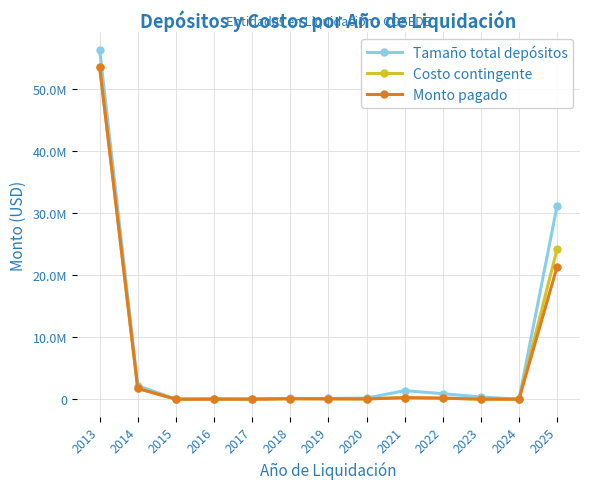

True or false: Monto pagado and Costo contingente cross at least once.

False